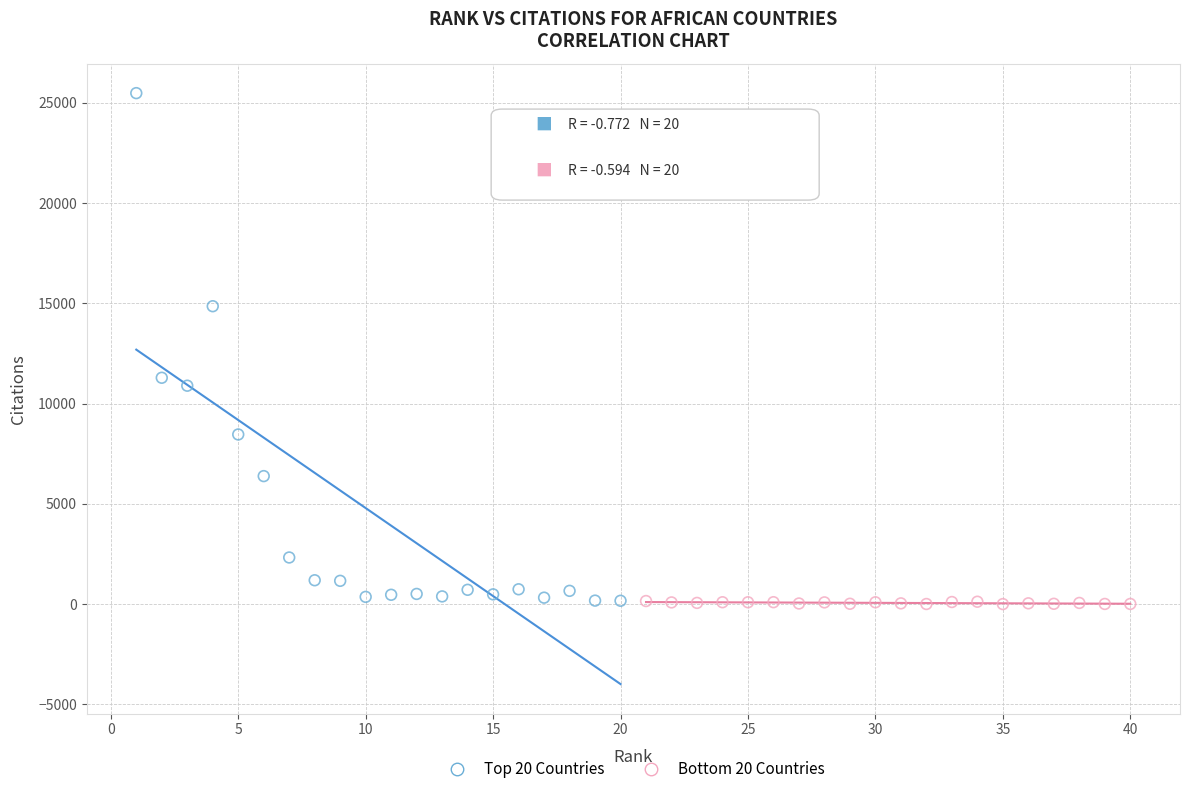

What are all the series names shown in the legend?

Top 20 Countries, Bottom 20 Countries